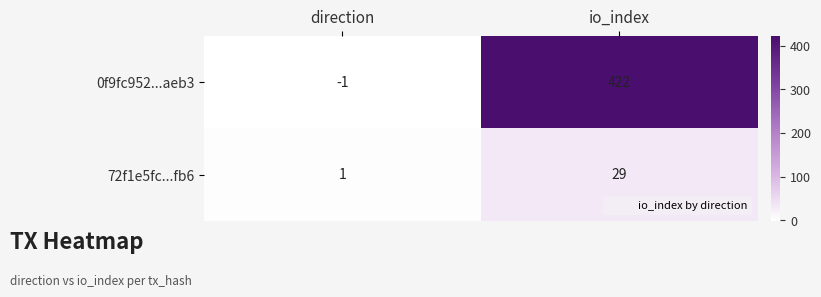

Reading left to right, what are all the values shown in this chart?

0f9fc952...aeb3: direction=-1	io_index=422
72f1e5fc...fb6: direction=1	io_index=29